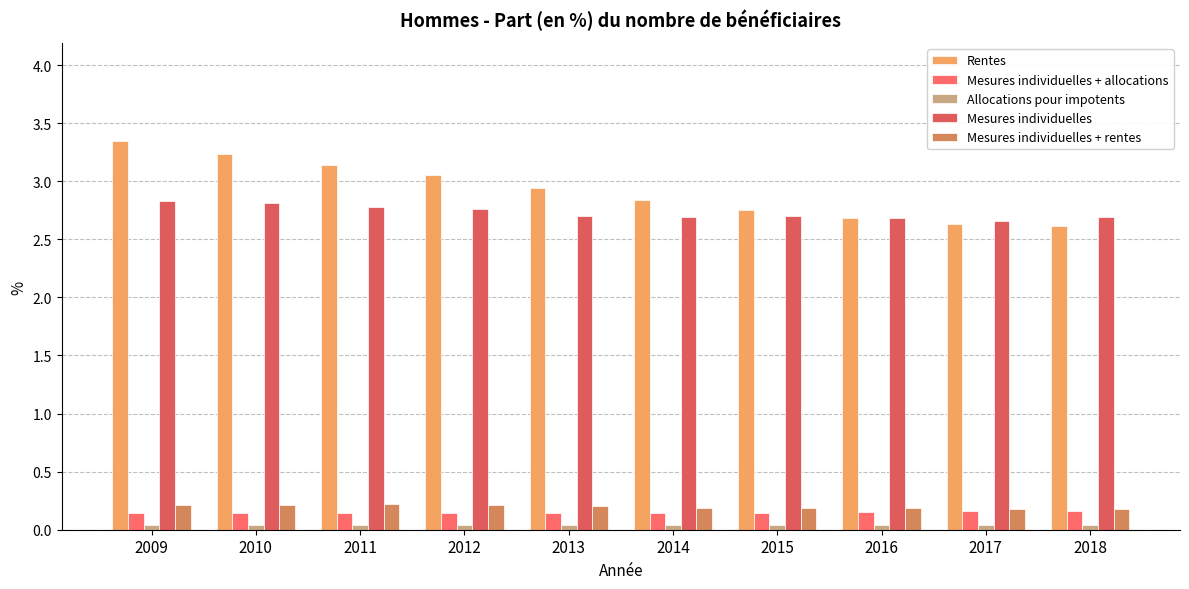

At how many categories does at least one series exceed 3?

4